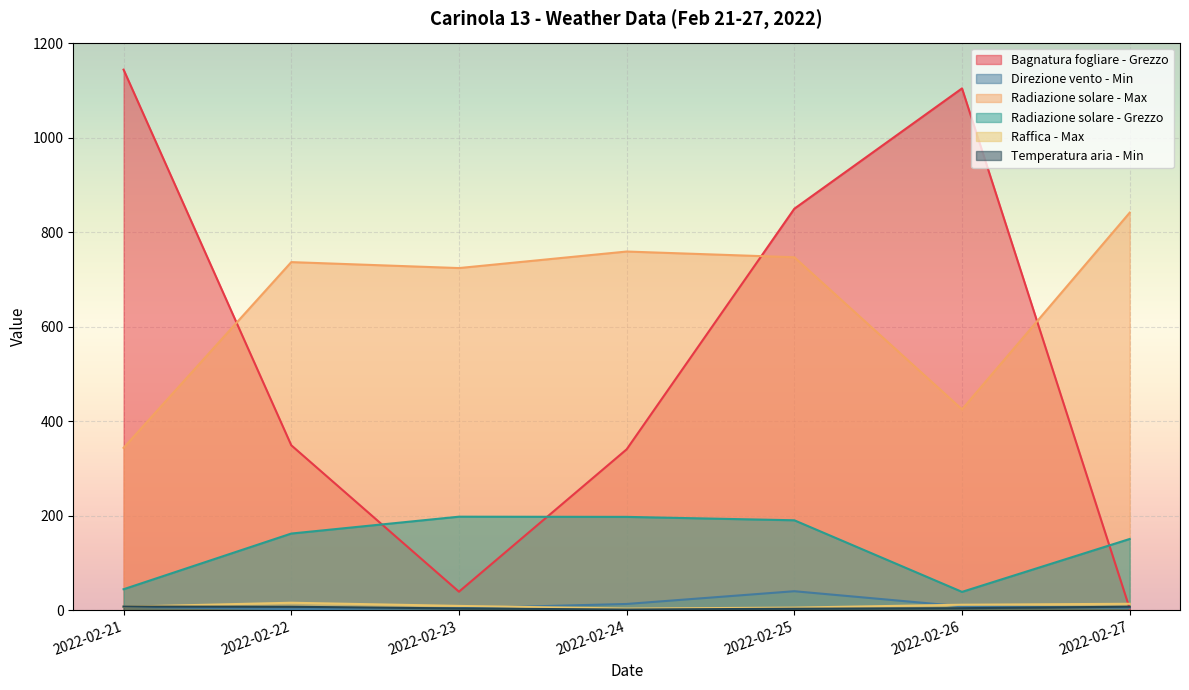

Which series has the largest total across all categories?

Radiazione solare - Max